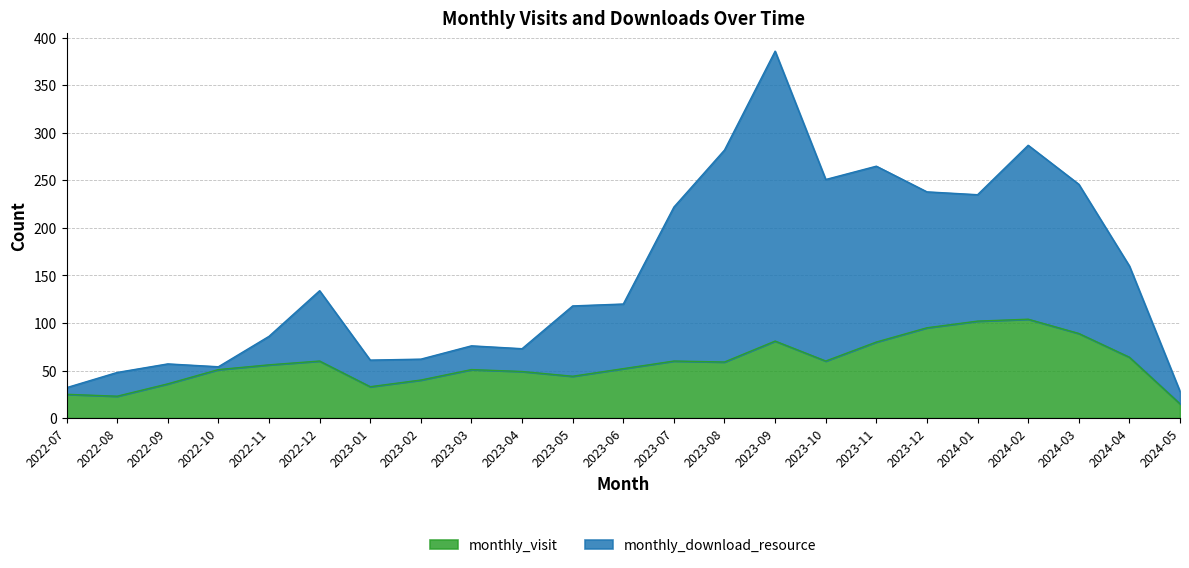

True or false: monthly_download_resource and monthly_visit cross at least once.

False